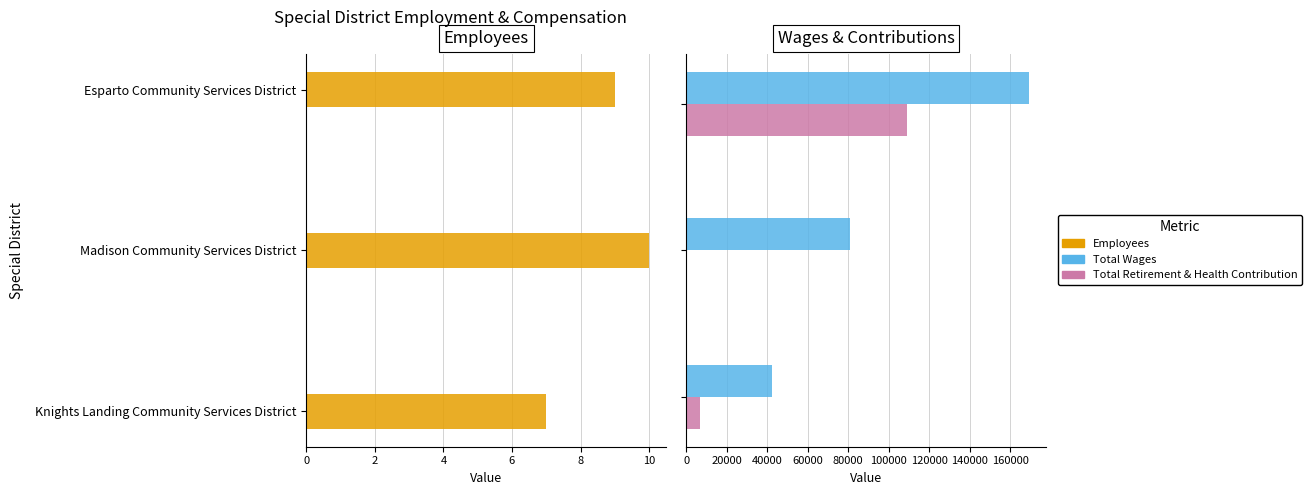

What is the average value of the Total Wages series?

97571